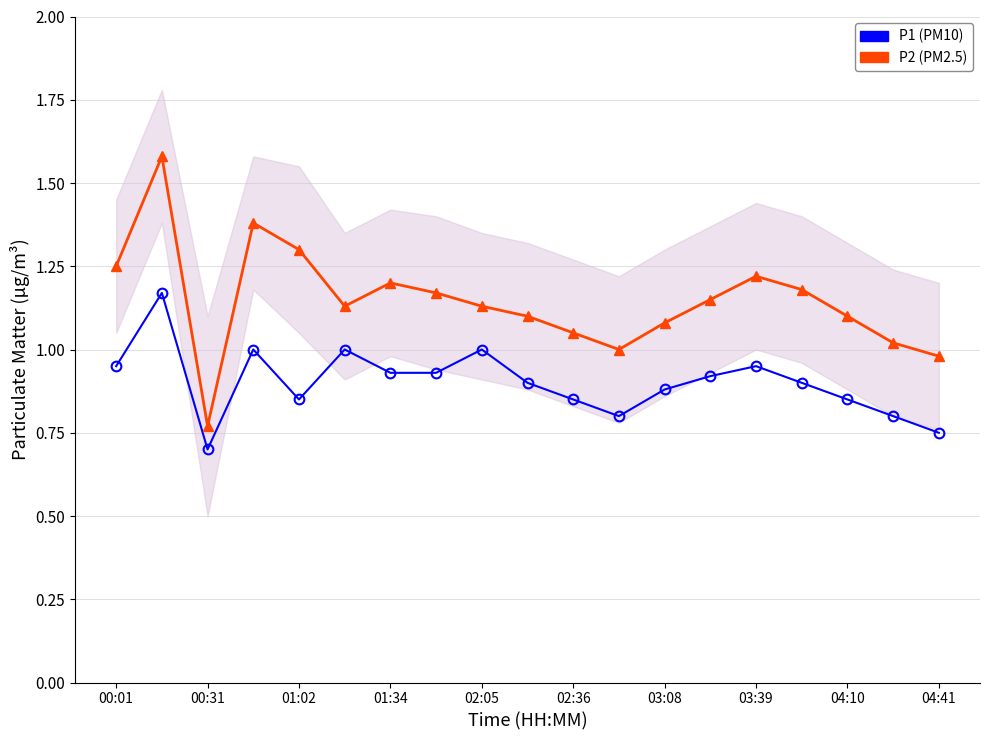

What position from the left is 15?

16